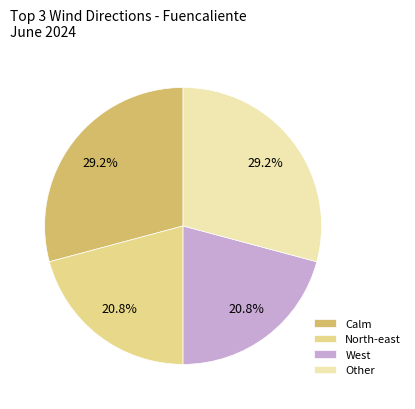

Between Calm and North-east, which is larger?

Calm